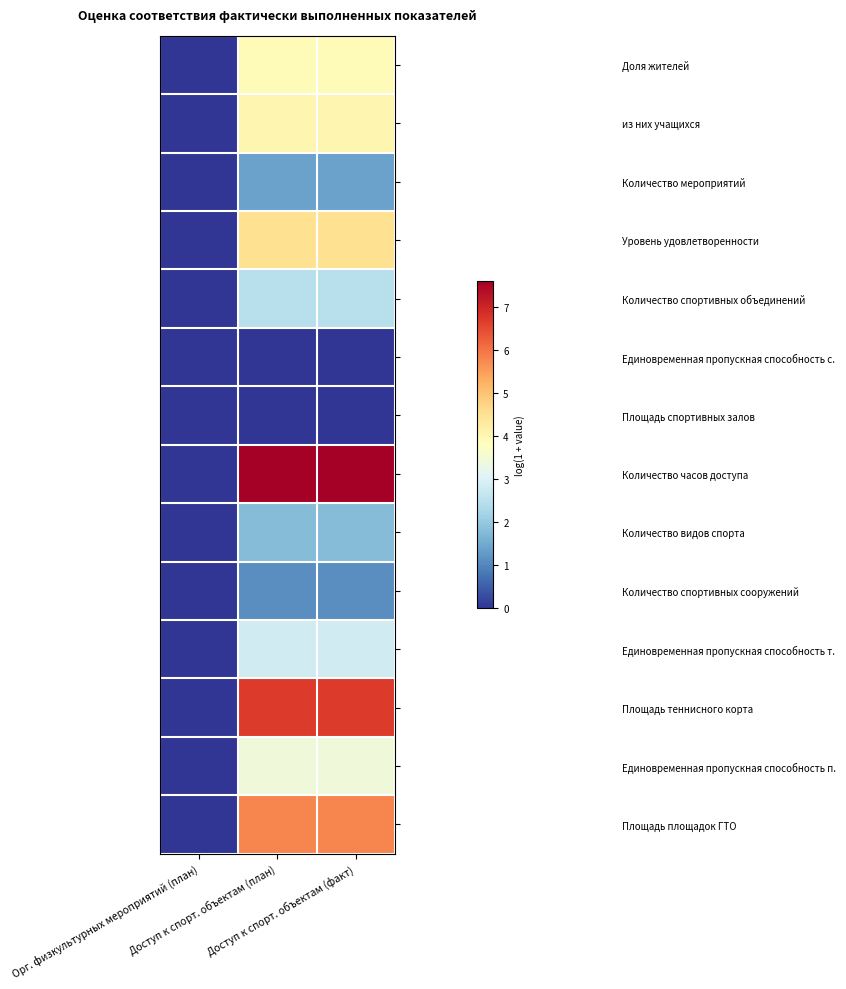

Reading right to left, list all the values displayed in this chart.

Доля жителей: Доступ к спорт. объектам (факт)=3.9	Доступ к спорт. объектам (план)=3.9	Орг. физкультурных мероприятий (план)=0.0
из них учащихся: Доступ к спорт. объектам (факт)=4.0	Доступ к спорт. объектам (план)=4.0	Орг. физкультурных мероприятий (план)=0.0
Количество мероприятий: Доступ к спорт. объектам (факт)=1.4	Доступ к спорт. объектам (план)=1.4	Орг. физкультурных мероприятий (план)=0.0
Уровень удовлетворенности: Доступ к спорт. объектам (факт)=4.5	Доступ к спорт. объектам (план)=4.5	Орг. физкультурных мероприятий (план)=0.0
Количество спортивных объединений: Доступ к спорт. объектам (факт)=2.5	Доступ к спорт. объектам (план)=2.5	Орг. физкультурных мероприятий (план)=0.0
Единовременная пропускная способность с.: Доступ к спорт. объектам (факт)=0.0	Доступ к спорт. объектам (план)=0.0	Орг. физкультурных мероприятий (план)=0.0
Площадь спортивных залов: Доступ к спорт. объектам (факт)=0.0	Доступ к спорт. объектам (план)=0.0	Орг. физкультурных мероприятий (план)=0.0
Количество часов доступа: Доступ к спорт. объектам (факт)=7.6	Доступ к спорт. объектам (план)=7.6	Орг. физкультурных мероприятий (план)=0.0
Количество видов спорта: Доступ к спорт. объектам (факт)=1.8	Доступ к спорт. объектам (план)=1.8	Орг. физкультурных мероприятий (план)=0.0
Количество спортивных сооружений: Доступ к спорт. объектам (факт)=1.1	Доступ к спорт. объектам (план)=1.1	Орг. физкультурных мероприятий (план)=0.0
Единовременная пропускная способность т.: Доступ к спорт. объектам (факт)=2.8	Доступ к спорт. объектам (план)=2.8	Орг. физкультурных мероприятий (план)=0.0
Площадь теннисного корта: Доступ к спорт. объектам (факт)=6.7	Доступ к спорт. объектам (план)=6.7	Орг. физкультурных мероприятий (план)=0.0
Единовременная пропускная способность п.: Доступ к спорт. объектам (факт)=3.4	Доступ к спорт. объектам (план)=3.4	Орг. физкультурных мероприятий (план)=0.0
Площадь площадок ГТО: Доступ к спорт. объектам (факт)=5.8	Доступ к спорт. объектам (план)=5.8	Орг. физкультурных мероприятий (план)=0.0